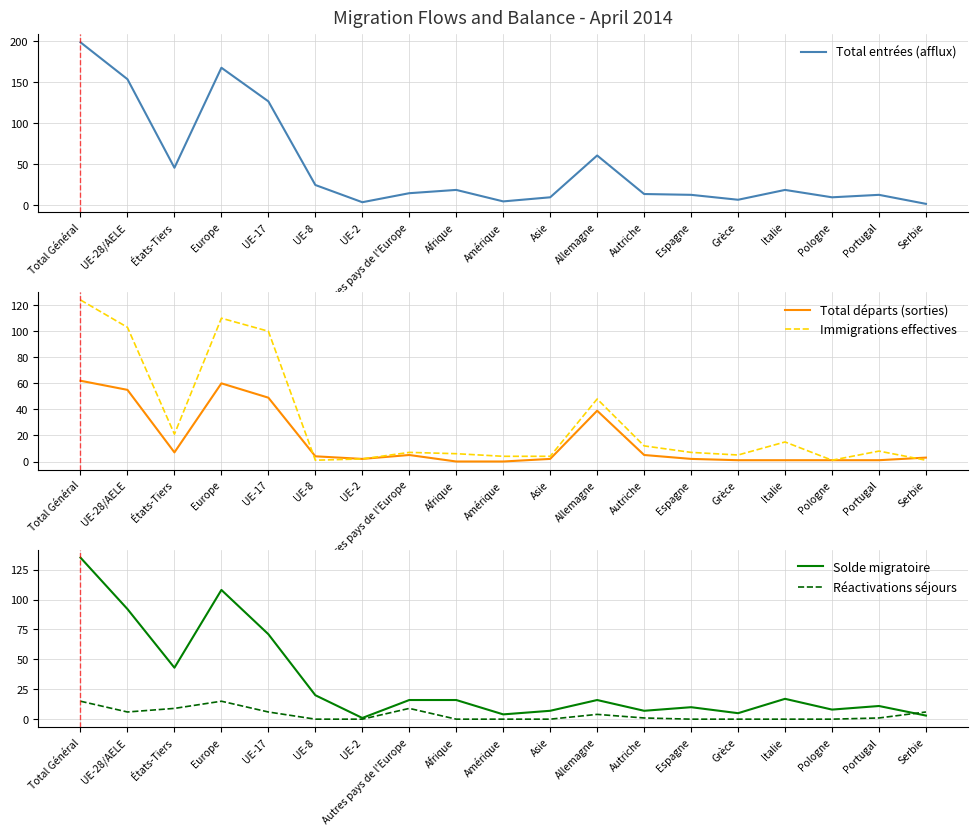

True or false: Total entrées (afflux) and Immigrations effectives intersect in this chart.

False